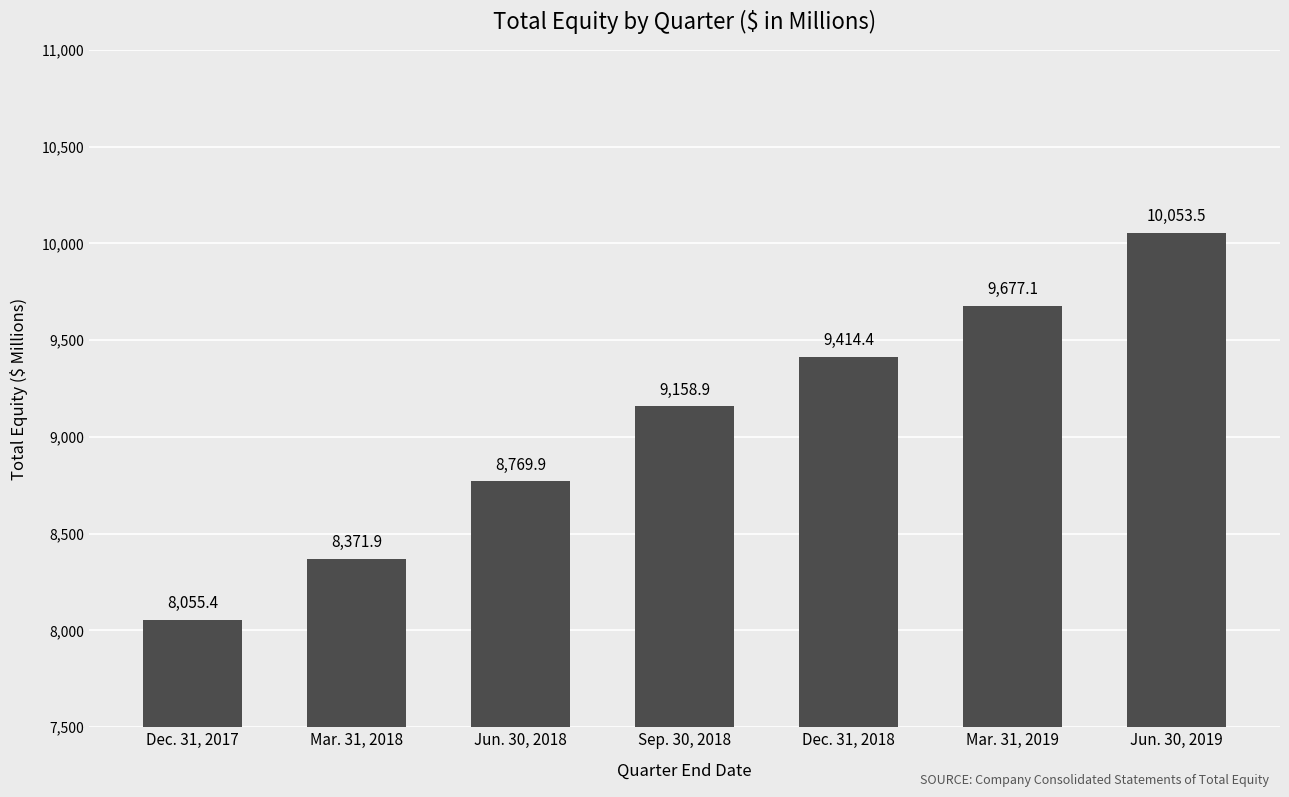

What is the label of the 3rd bar from the right?

Dec. 31, 2018